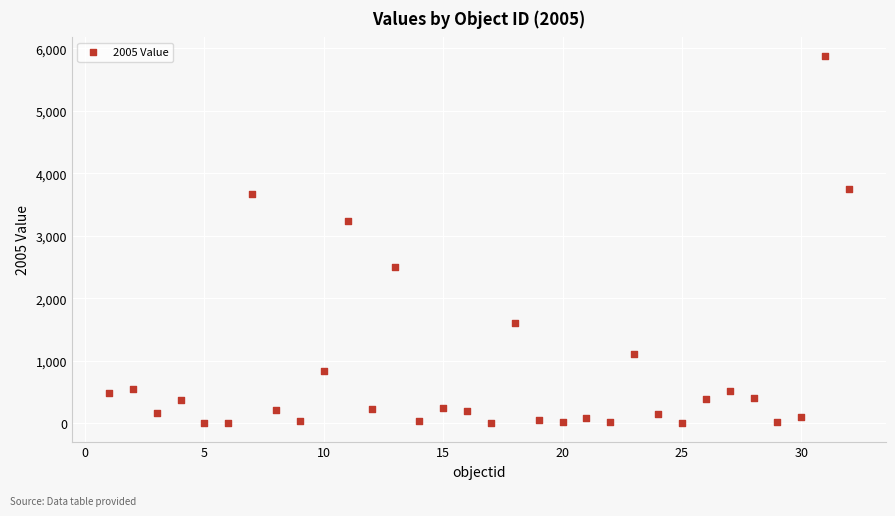

What is the range of Y values (max minus min)?

5878.2